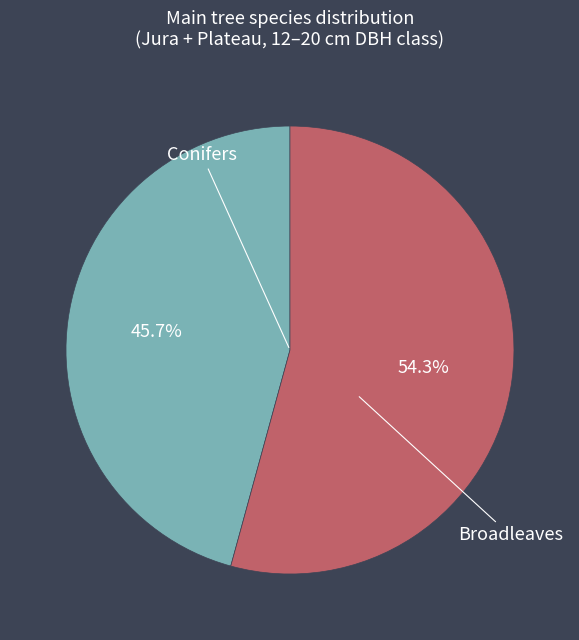

Which slice is the smallest?

Conifers